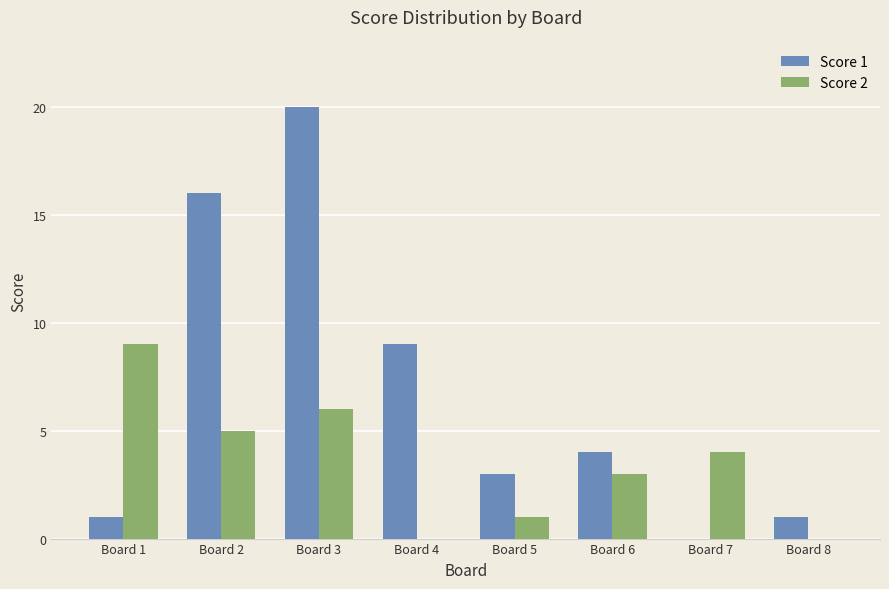

At which label is Score 2 closest to 4?

Board 7